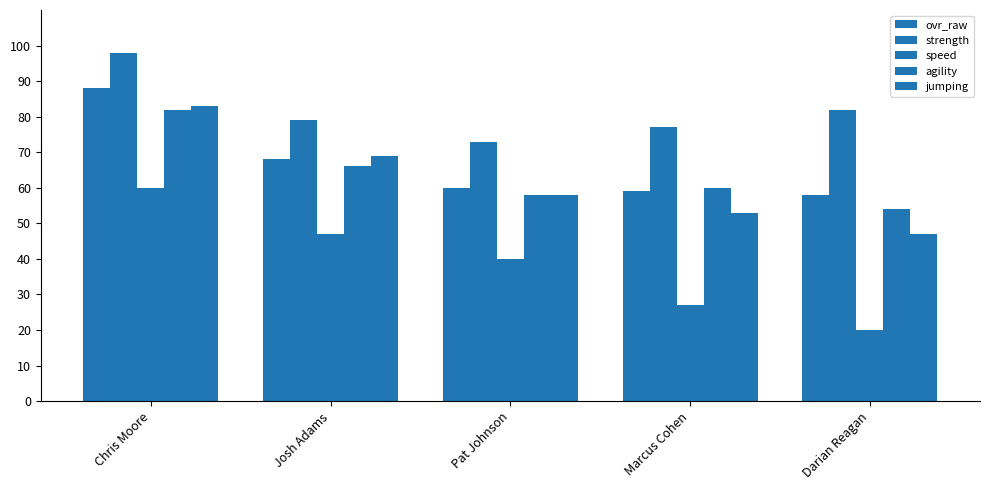

Are the bars horizontal?

No